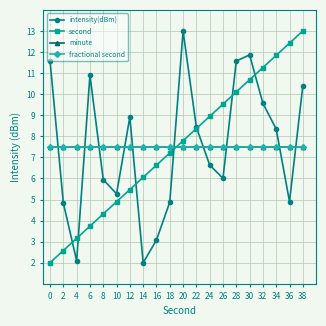

Which series has the largest total across all categories?

intensity(dBm)